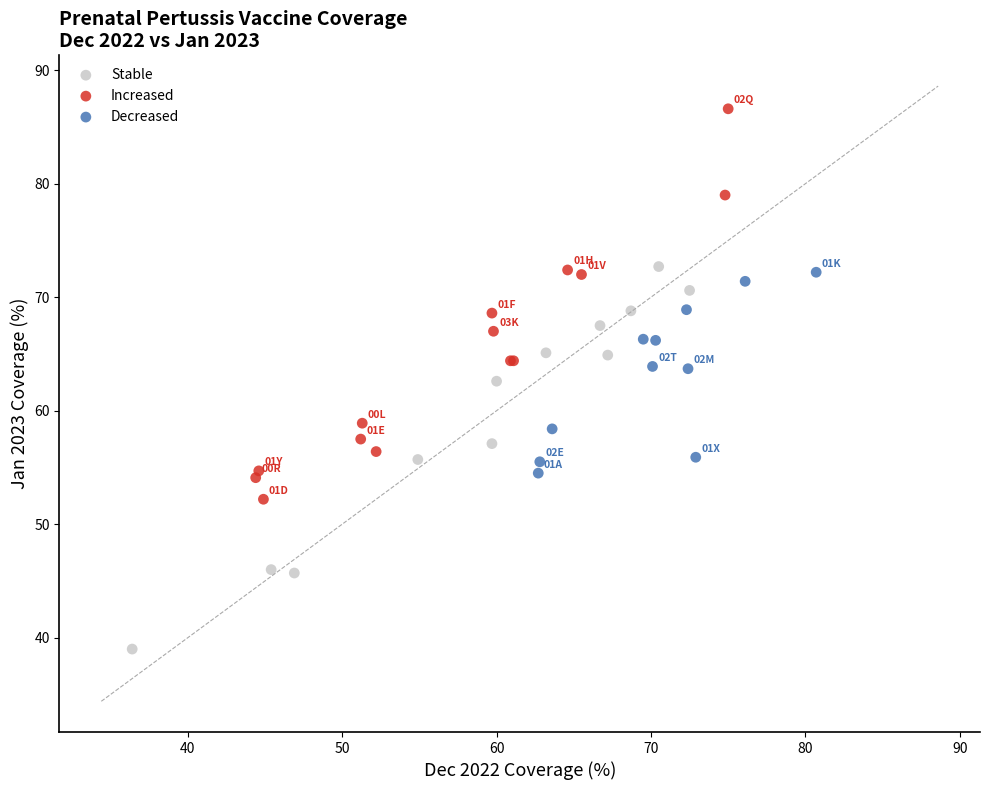

Which series reaches the minimum Y coordinate?

Stable